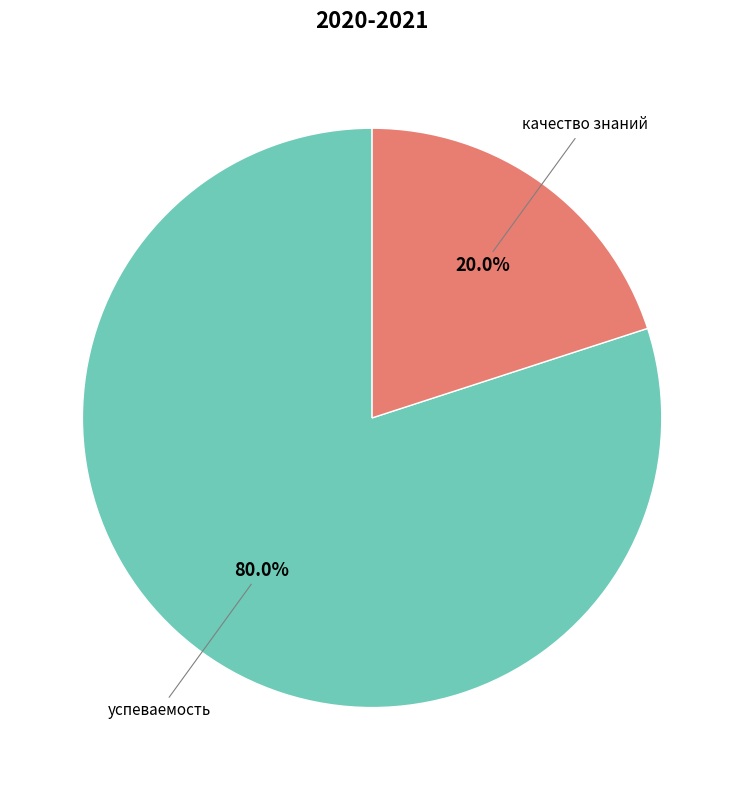

Does any single category account for the majority?

Yes